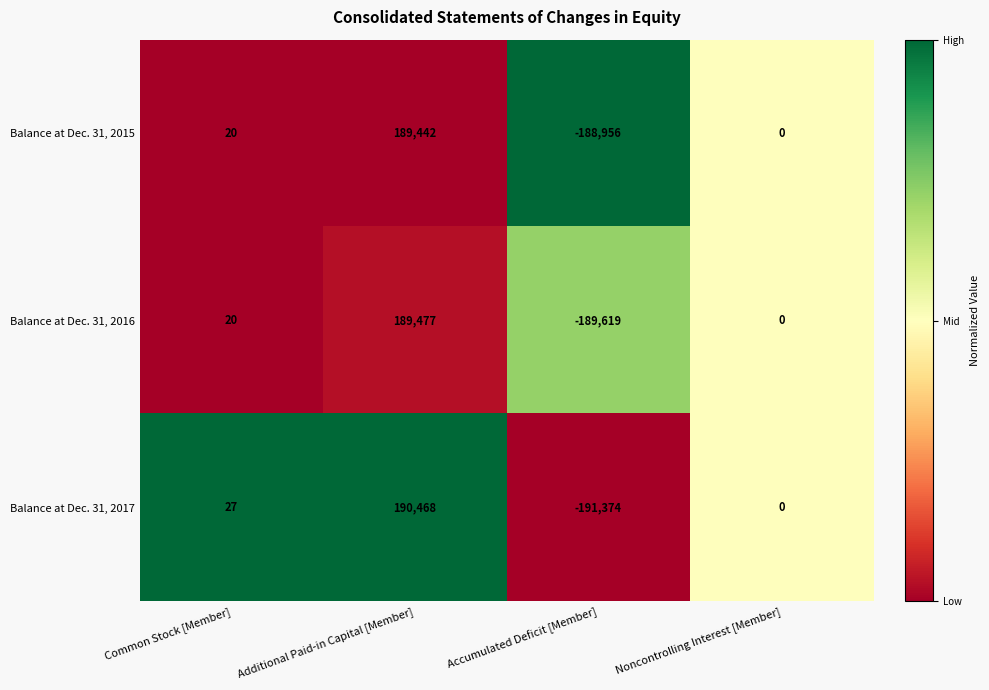

Is it true that Balance at Dec. 31, 2015 equals -251546 at Noncontrolling Interest [Member]?

False